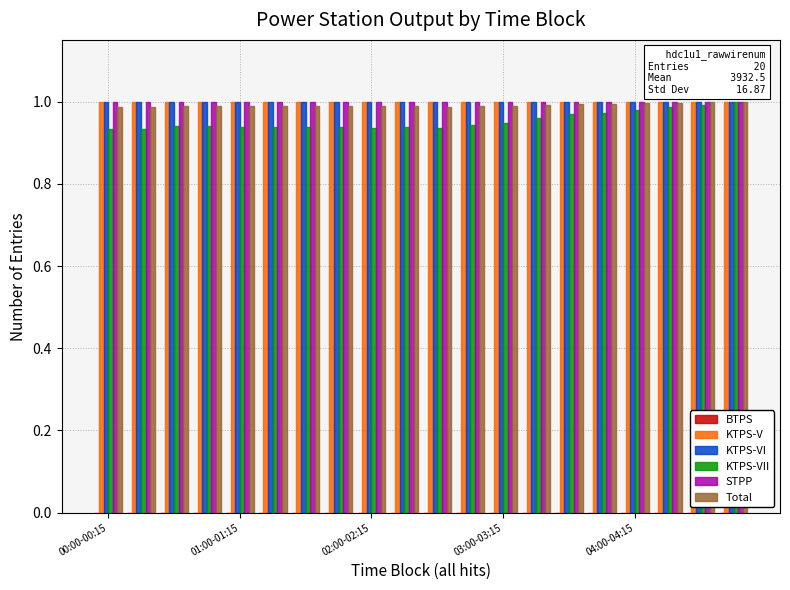

What is the sum of all KTPS-VI values?

20.0